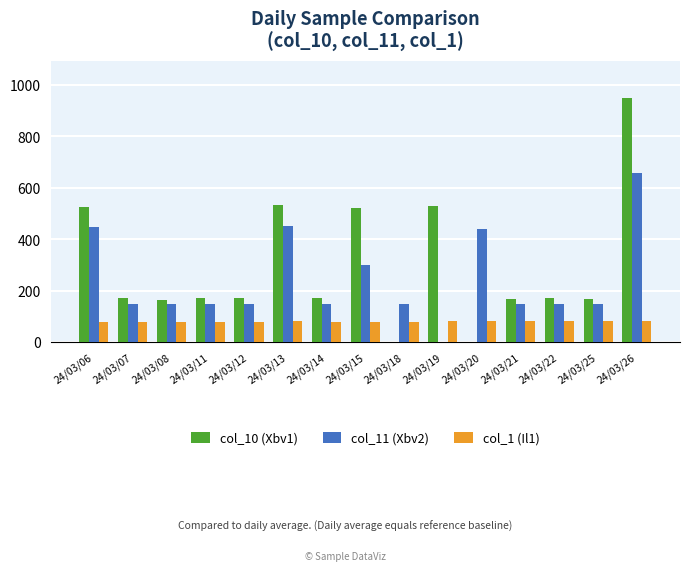

Which category has the highest value in the col_11 (Xbv2) series?

24/03/26